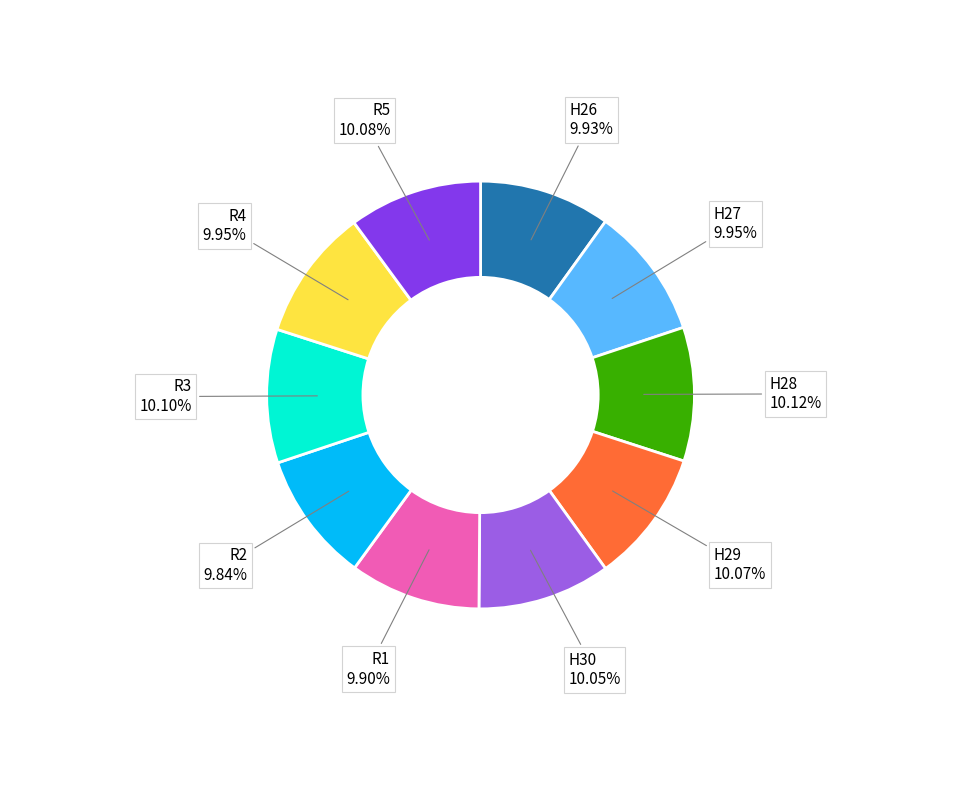

How many slices are in this pie chart?

10